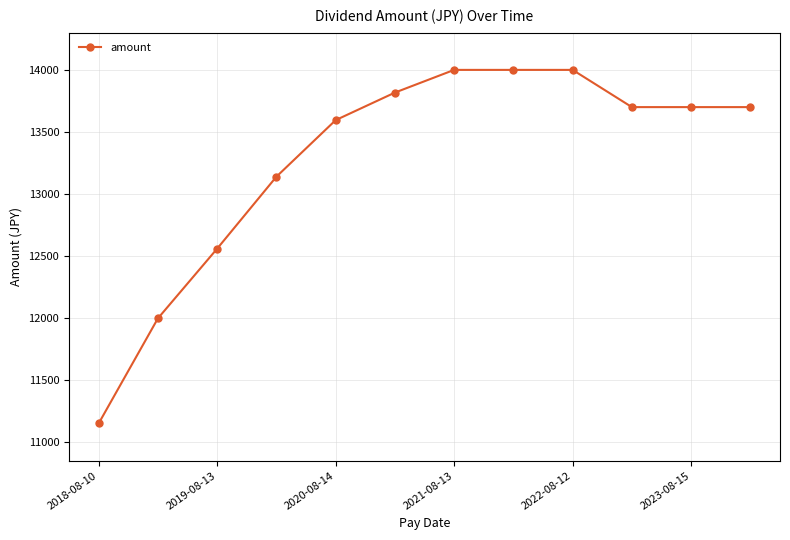

What is the smallest value displayed?

11150